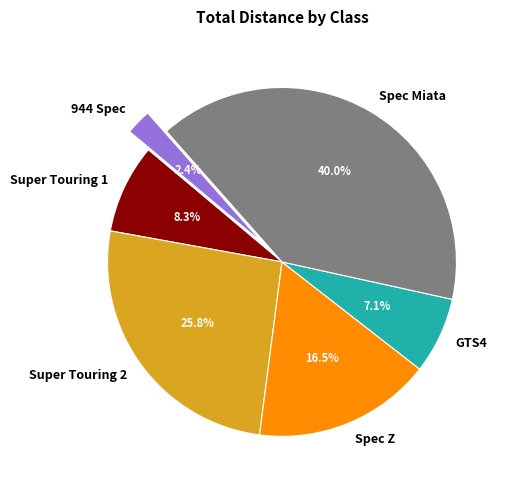

Combined, do Super Touring 2 and GTS4 account for over 50%?

No